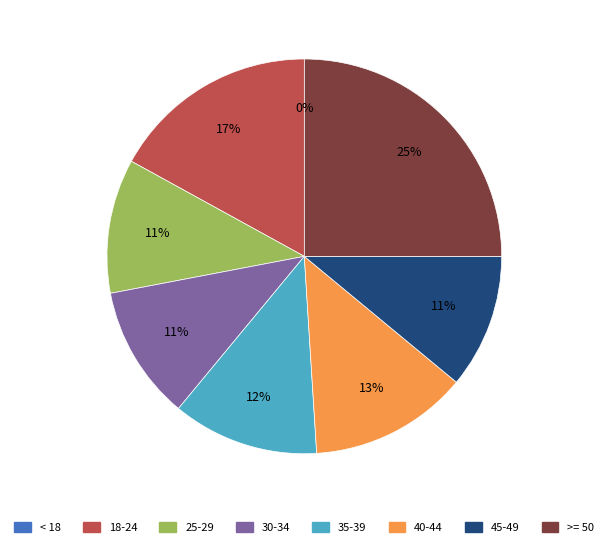

How many segments does this pie chart have?

8